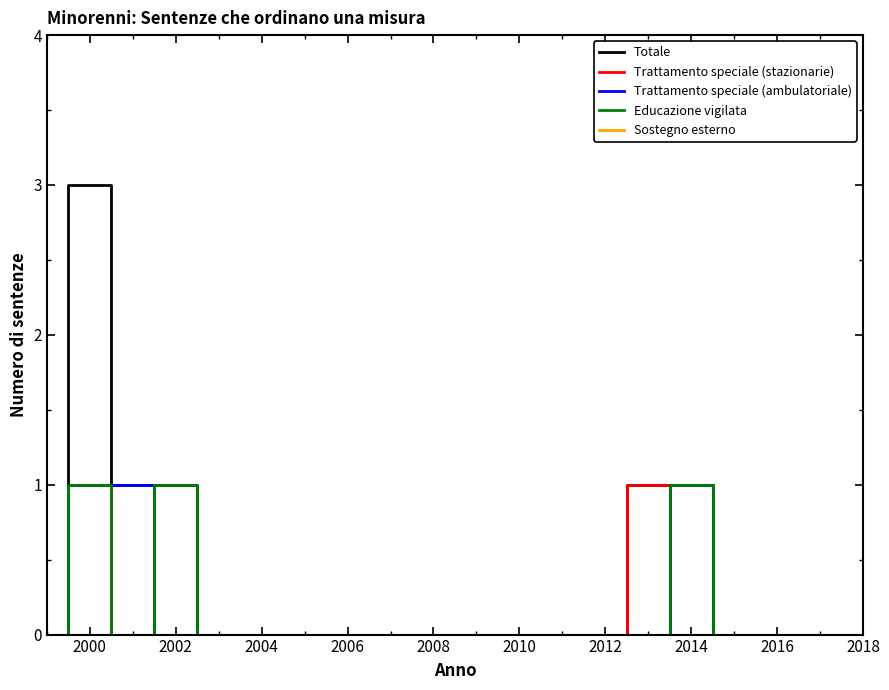

Which series has the largest range (max minus min)?

Totale